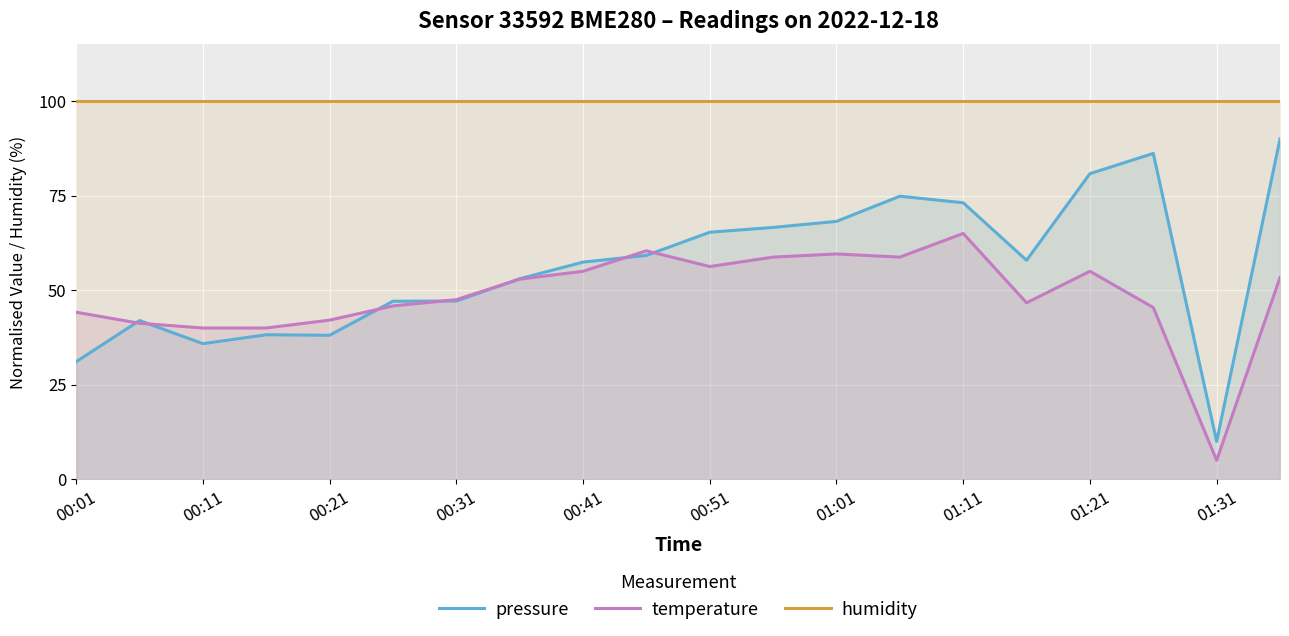

Read the temperature value at 19.

53.3